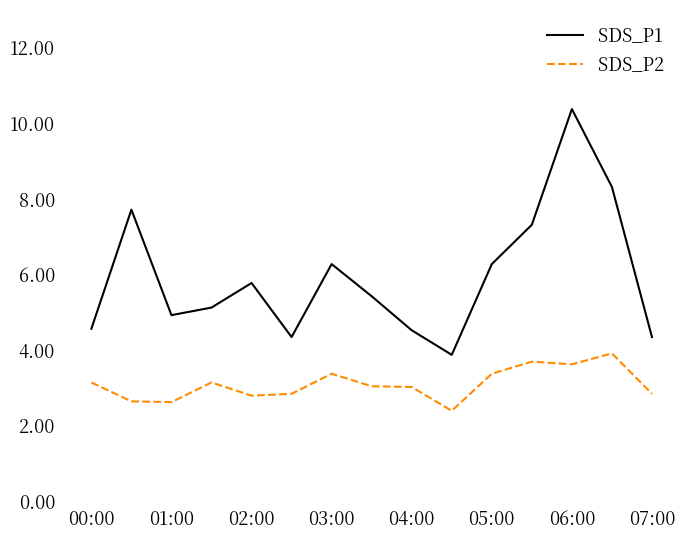

What is the minimum value for SDS_P2?

2.4